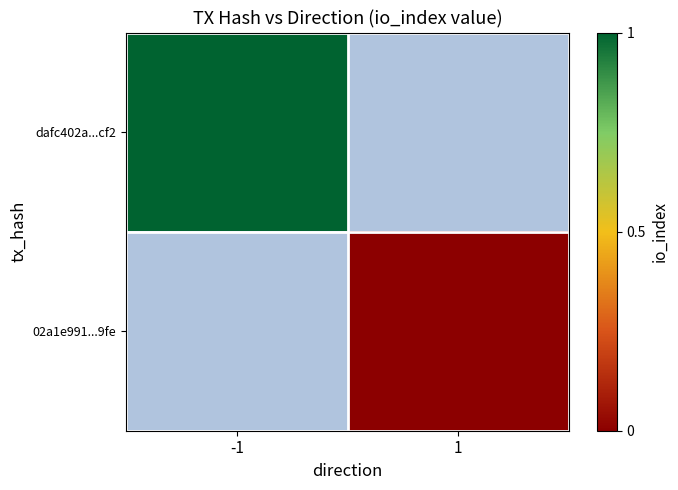

At how many categories does at least one series exceed 0?

1